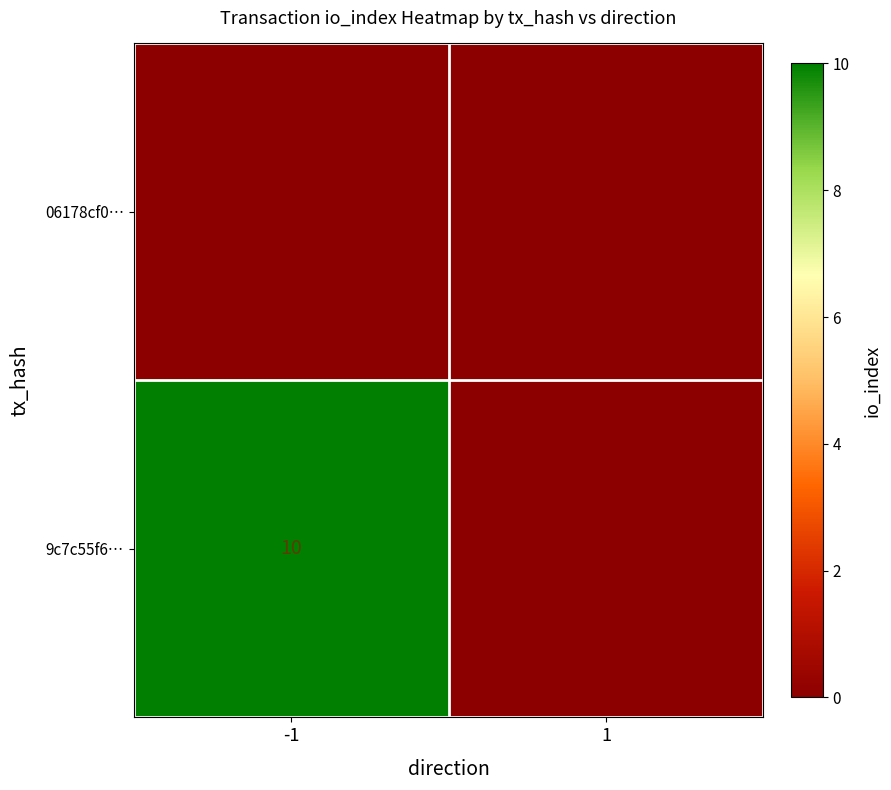

How many values in 9c7c55f6… are above zero?

1